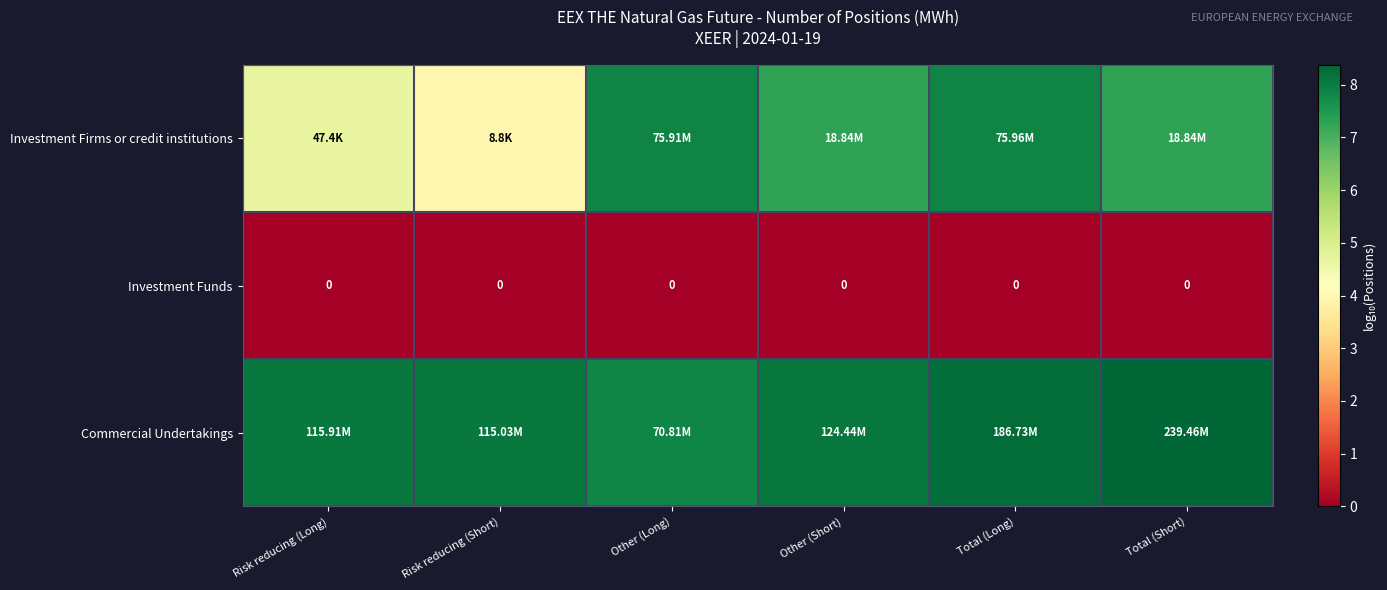

At which label is Commercial Undertakings closest to 8?

Risk reducing (Short)